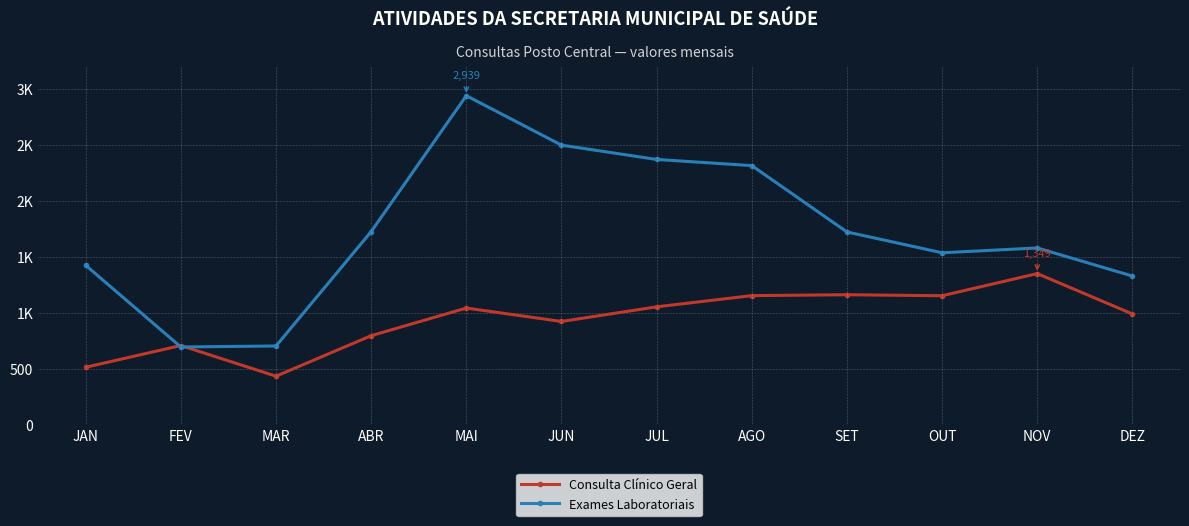

What is the total value across all series at NOV?

2927